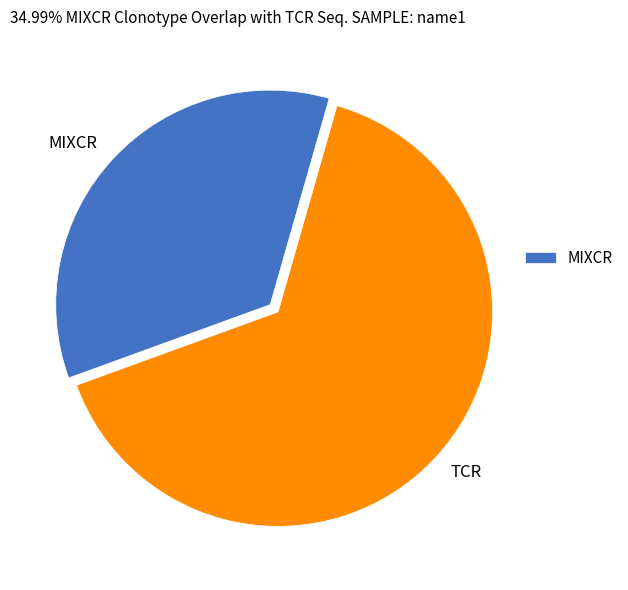

Rank the categories by value from highest to lowest.

TCR, MIXCR